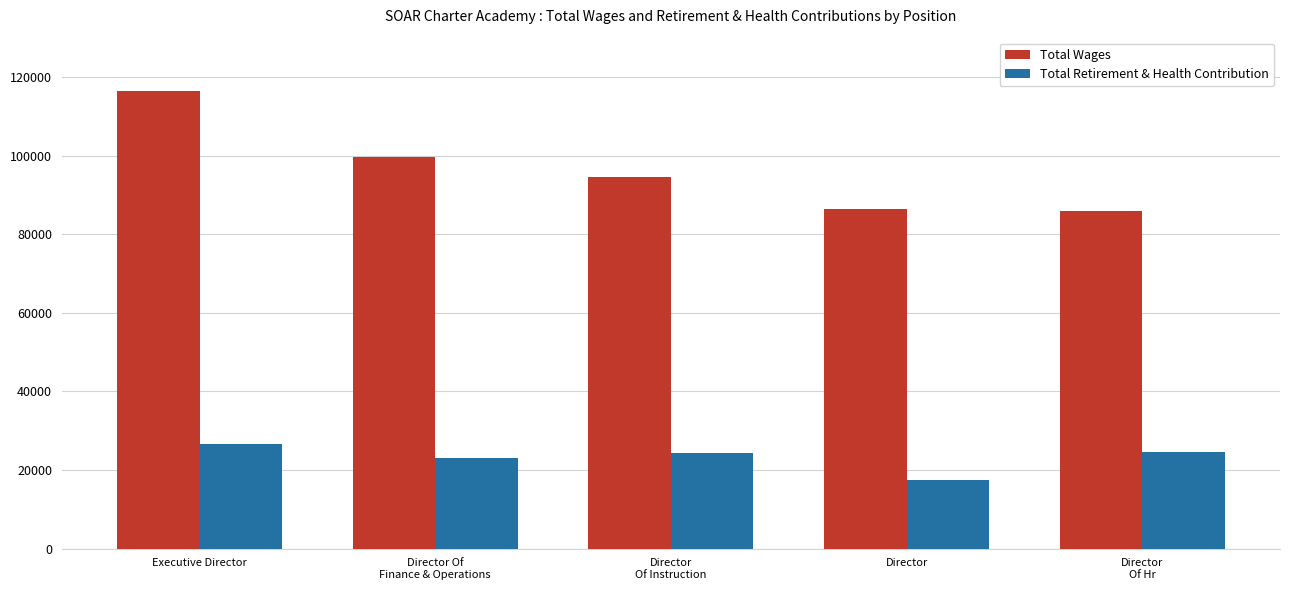

How many data points in Total Wages are less than 94452?

2